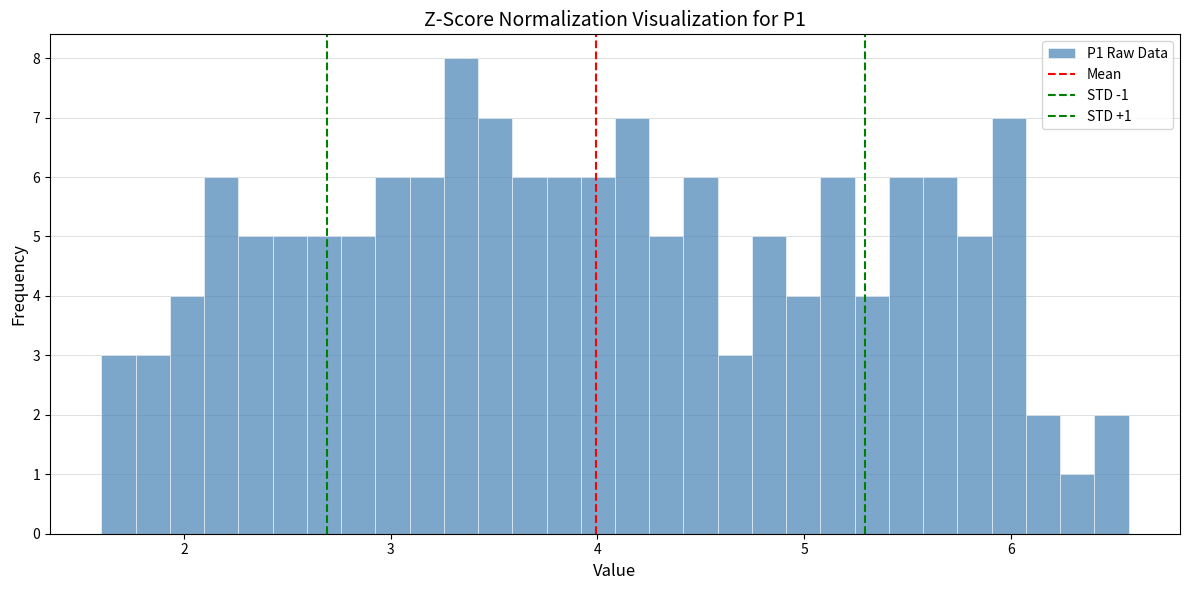

Around what value on the x-axis is the tallest bar? Give the approximate position of its centre, as read against the axis.

3.3